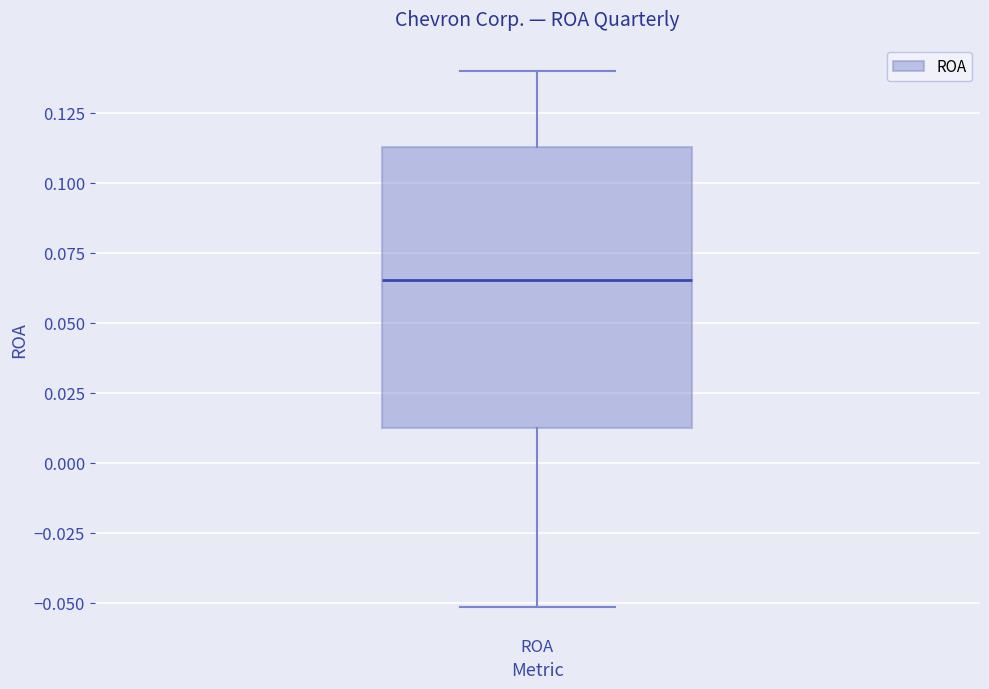

Transcribe this box plot: give where the median line is, the range the box spans, and where the two whiskers end, as read against the y-axis. The values are not printed on the chart, so give them approximately, as read against the axis.

median 0.065, box 0.010 to 0.115, whiskers -0.050 to 0.140